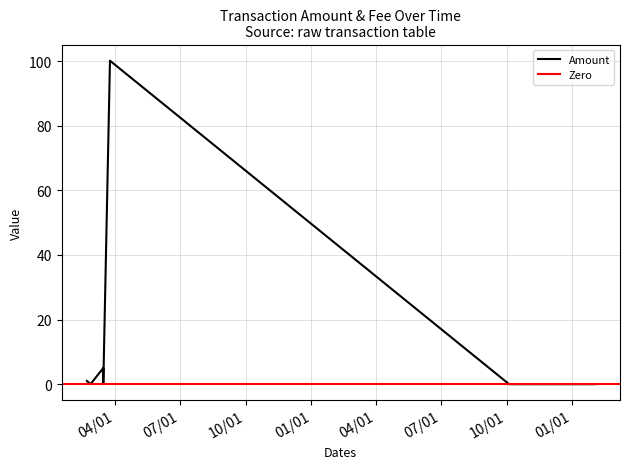

What is the highest value of the Amount series?

100.2